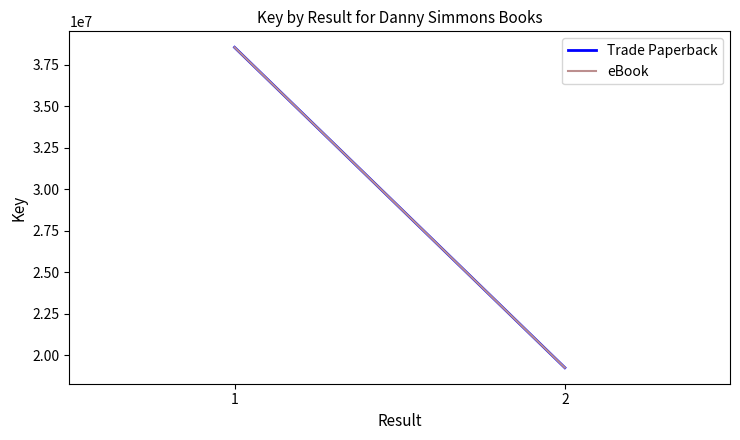

Which series has the largest total across all categories?

Trade Paperback